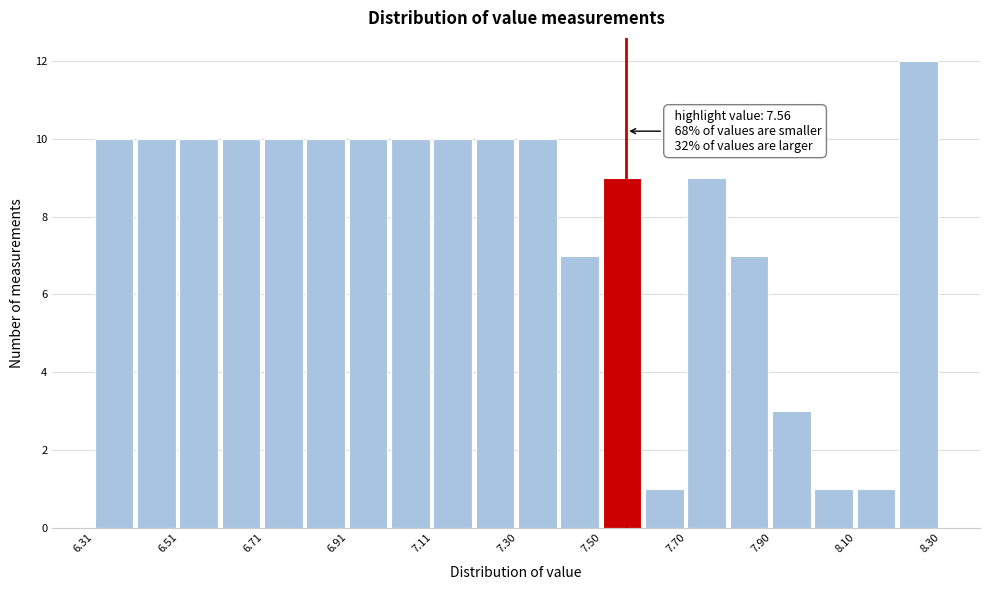

Over which range of the x-axis is the bar tallest?

8.20 to 8.30